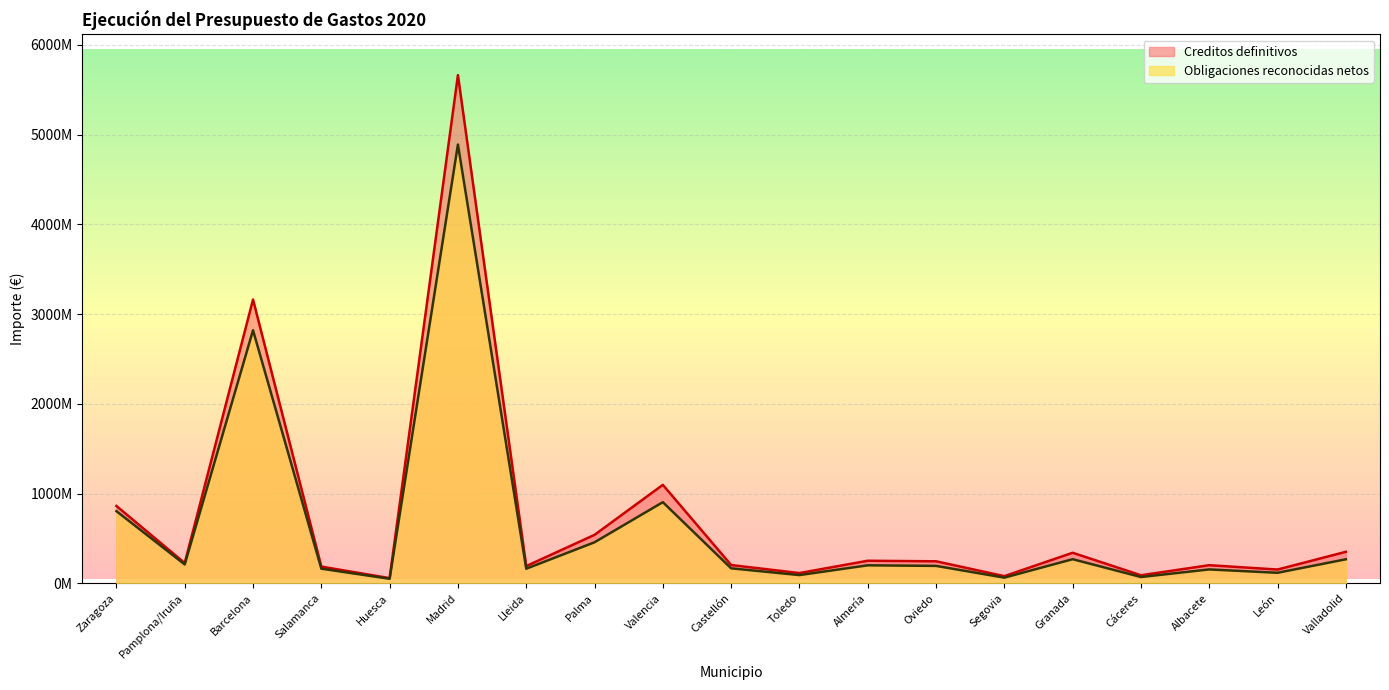

True or false: Obligaciones reconocidas netos and Creditos definitivos cross at least once.

False